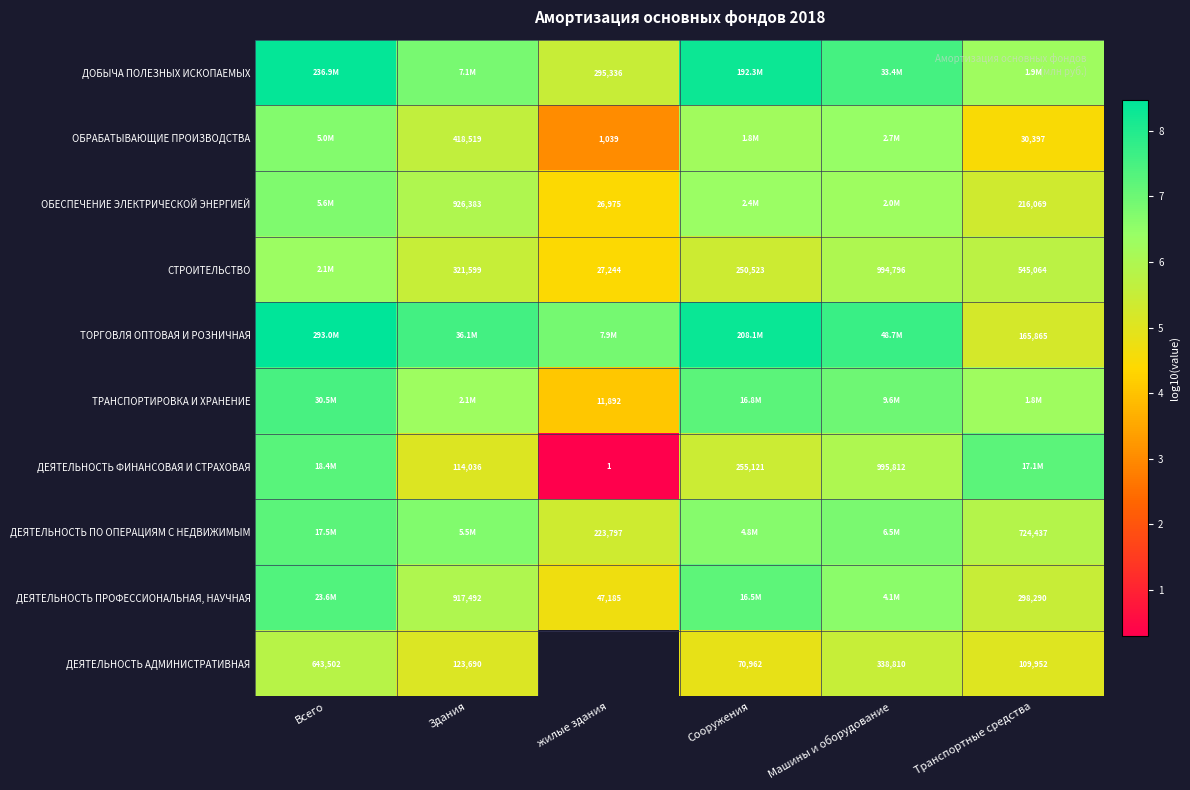

Which category has the highest value in the ДЕЯТЕЛЬНОСТЬ ФИНАНСОВАЯ И СТРАХОВАЯ series?

Всего